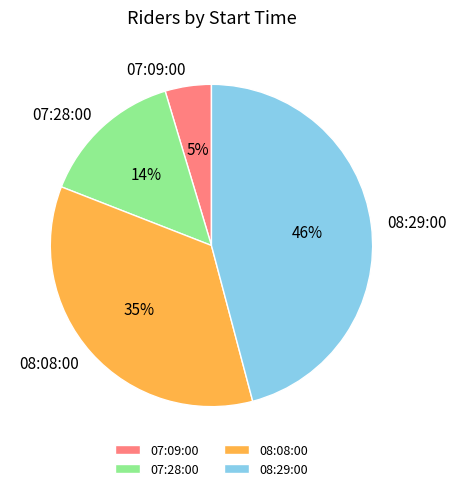

True or false: 07:09:00 accounts for 5% of the total.

True